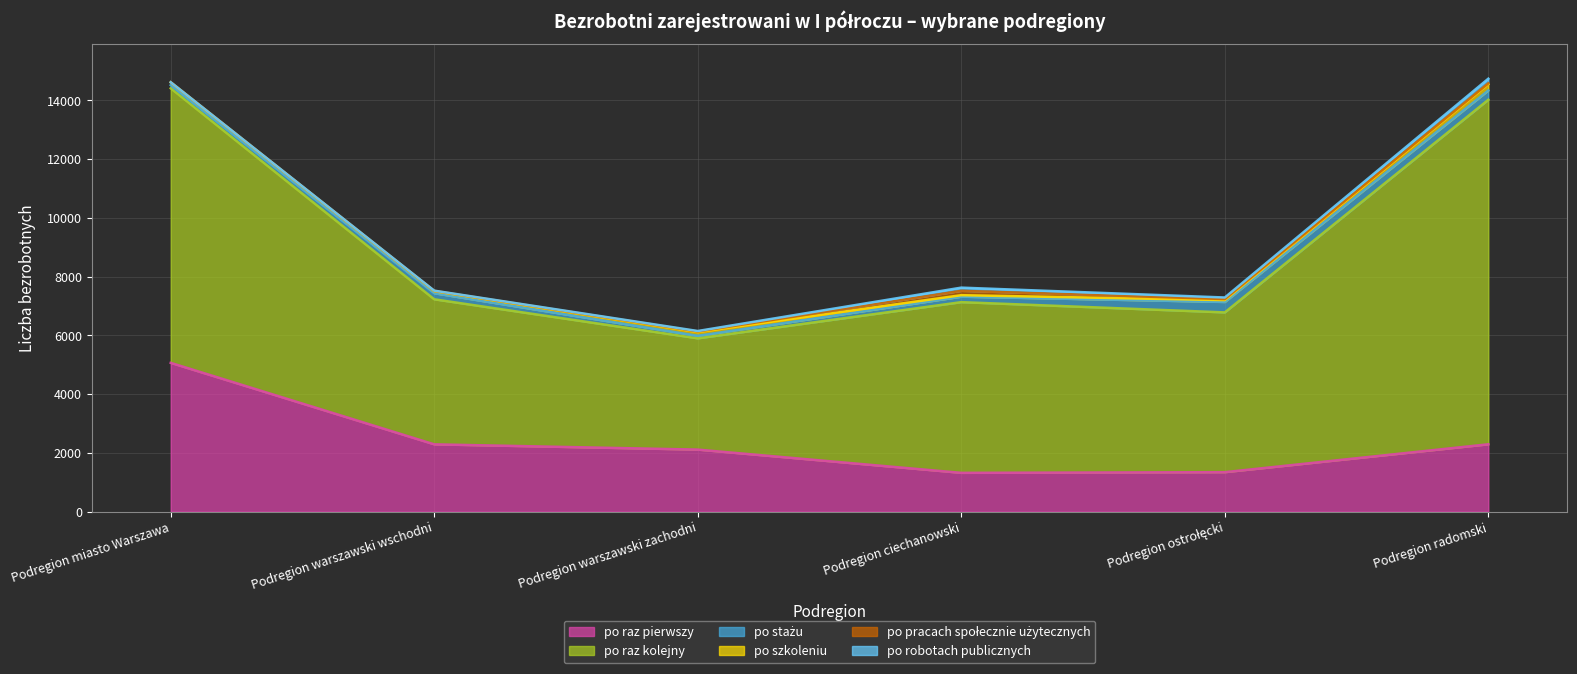

Which series changed the most between Podregion ciechanowski and Podregion ostrołęcki?

po raz kolejny